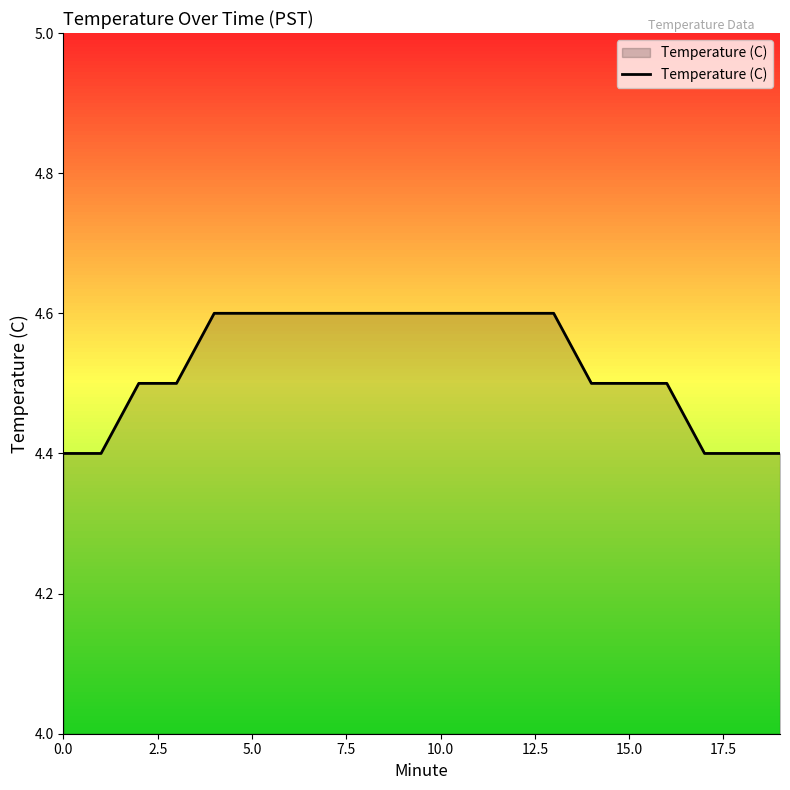

How many series are shown in this chart?

1